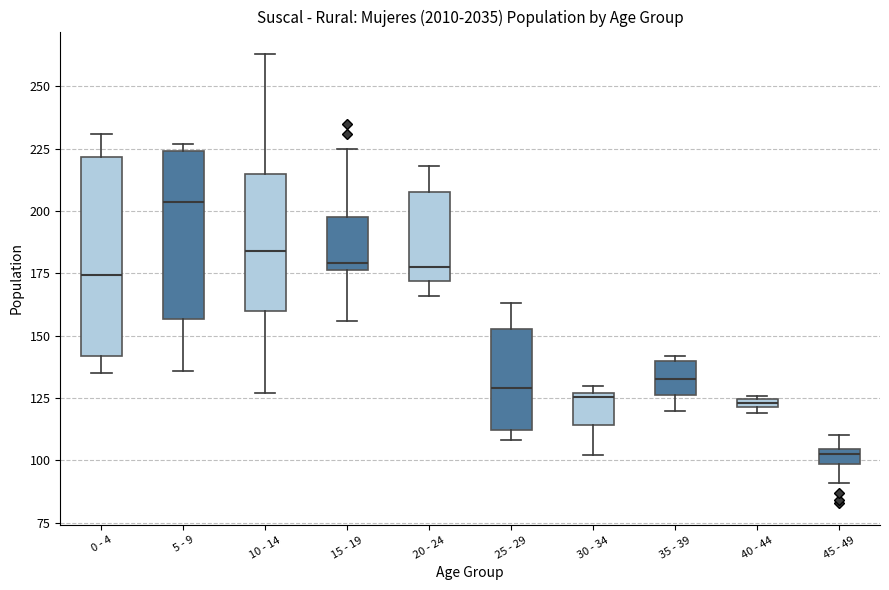

Which box has the highest median line?

5 - 9